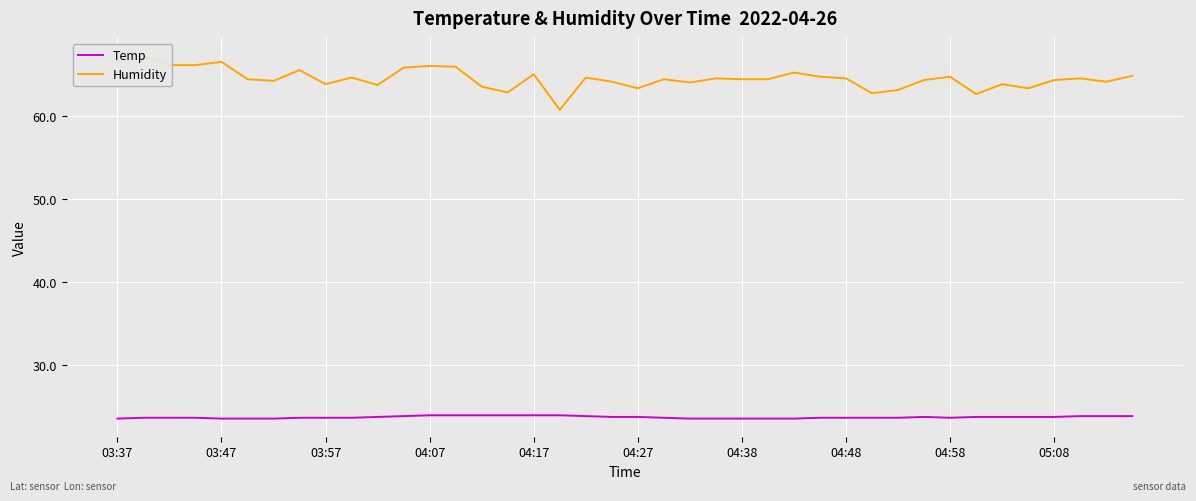

What is the highest value of the Temp series?

23.9